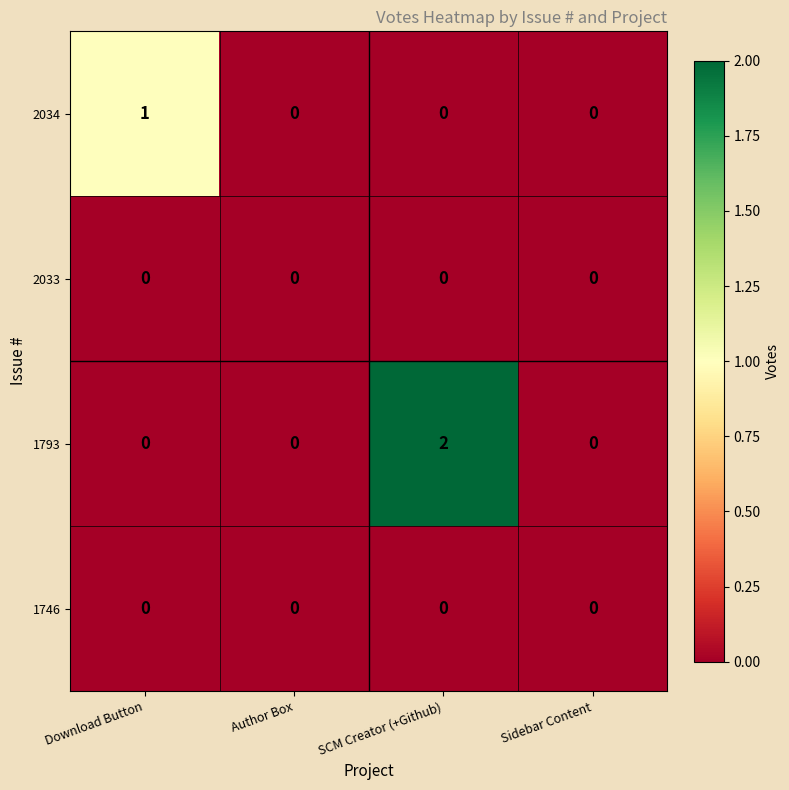

How many categories are shown in the chart?

4